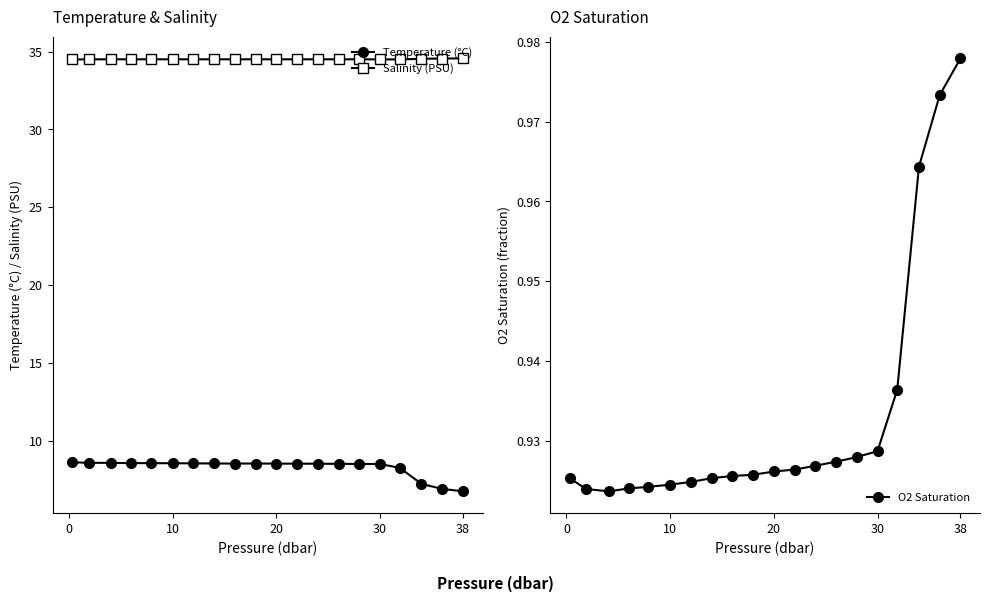

Count the Salinity (PSU) values in the range 34 to 35.

20